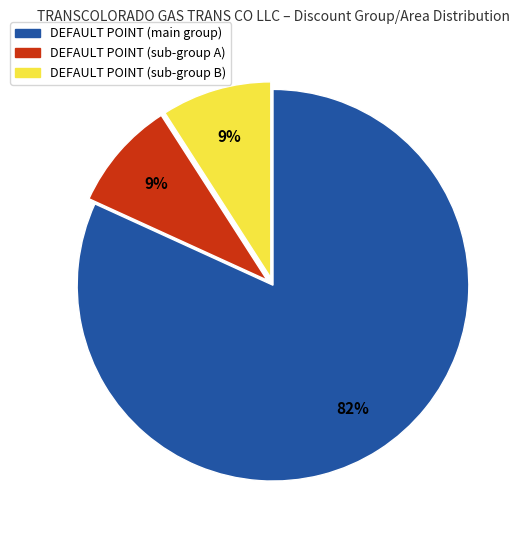

Is there any slice that represents more than half of the pie?

Yes